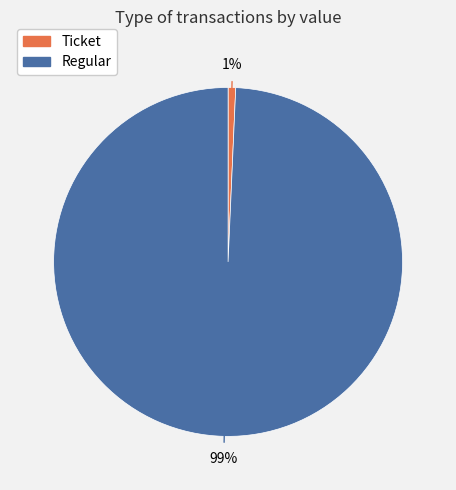

Which slice is the largest?

Regular